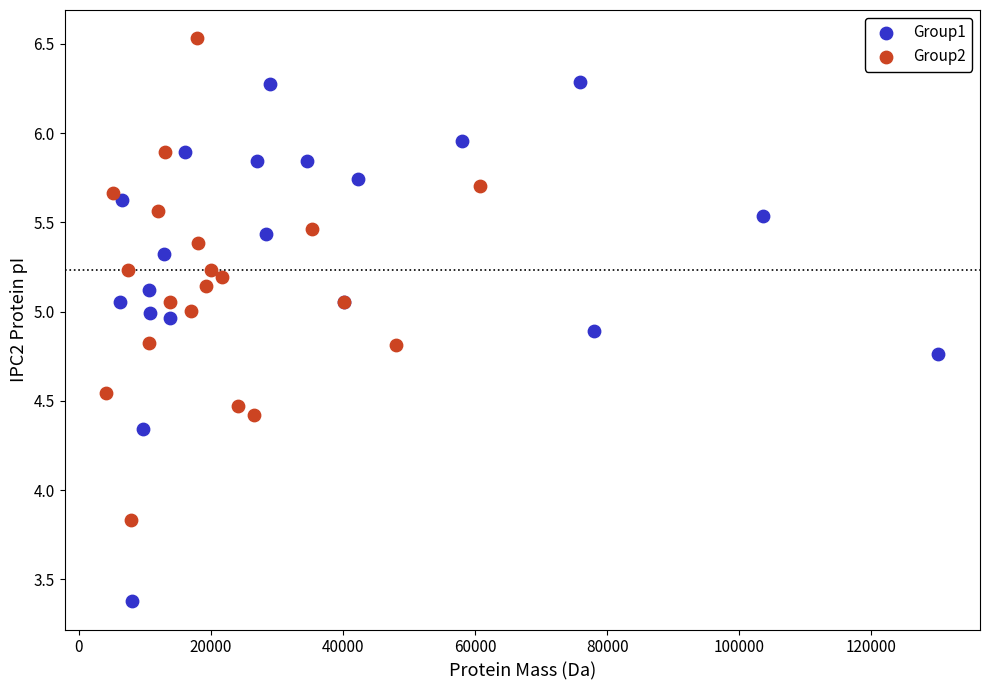

Which series has the widest spread of Y values?

Group1